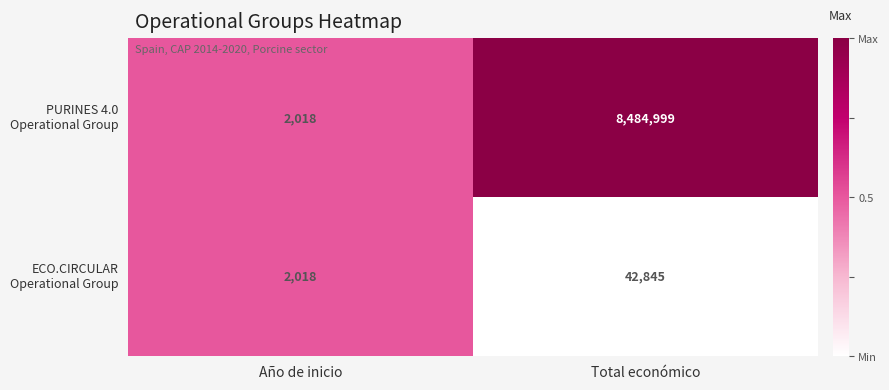

At which category is the sum across all series the highest?

Total económico